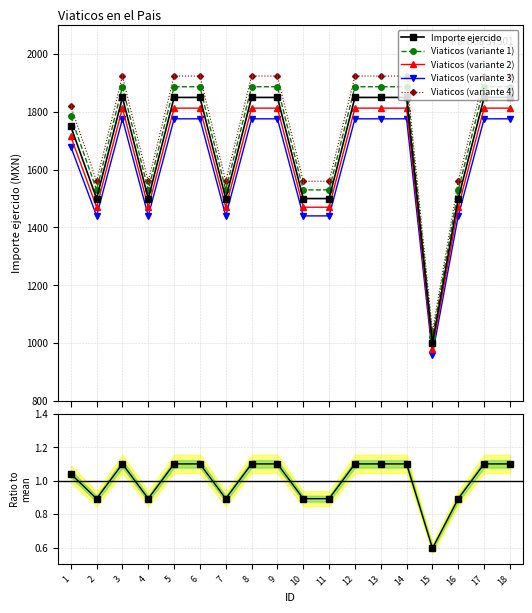

How many values in the Importe ejercido series are below 1850?

8